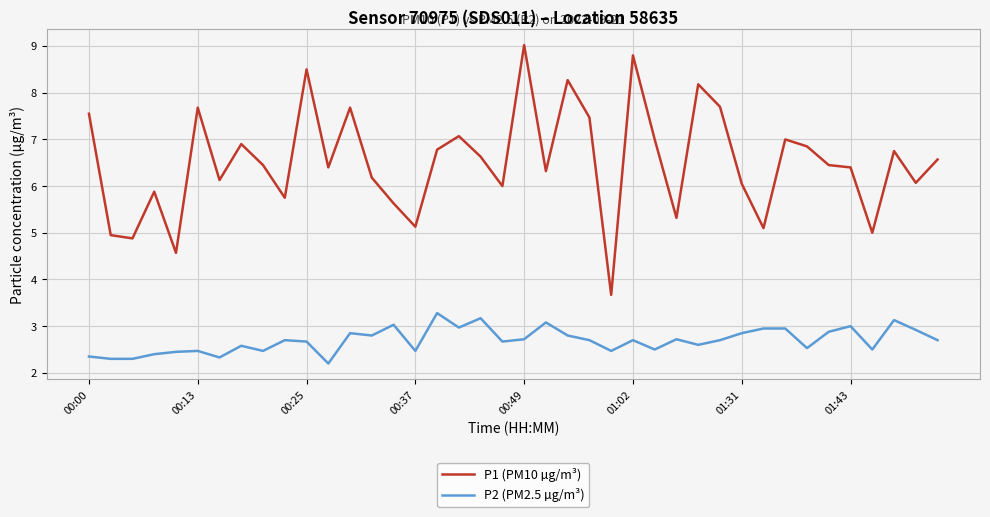

True or false: P1 (PM10 µg/m³) has more than 0 interior local peaks.

True